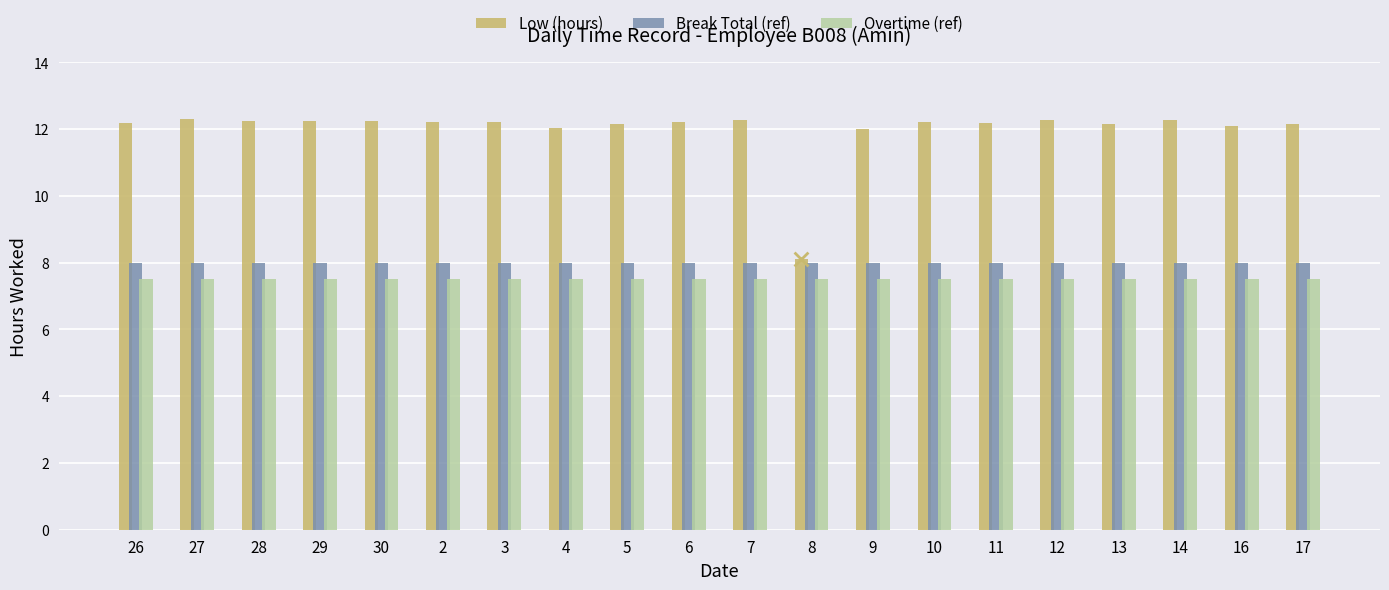

Which series has the widest spread of Y values?

Low (hours)